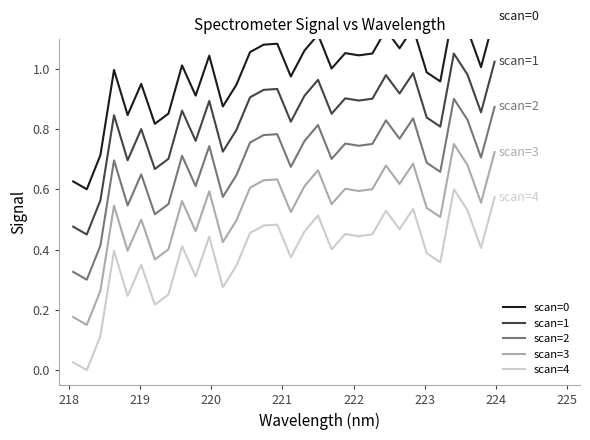

Rank the series by their maximum value, from lowest to highest.

scan=4, scan=3, scan=2, scan=1, scan=0